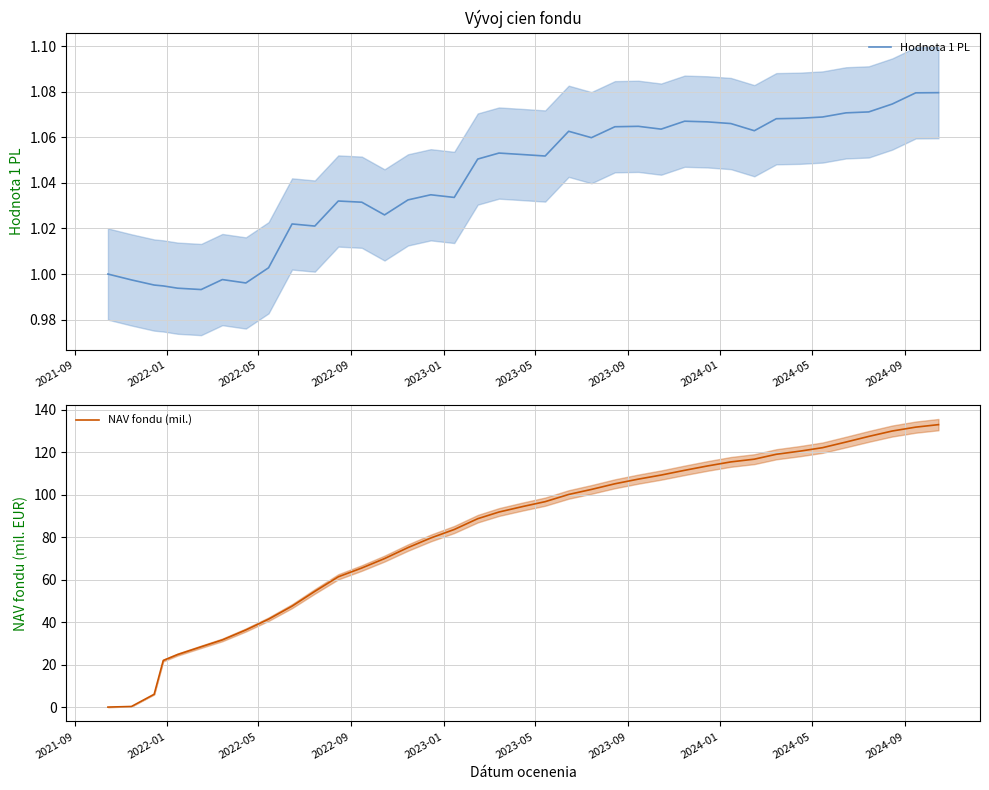

True or false: NAV fondu (mil.) has more than 0 interior local peaks.

False